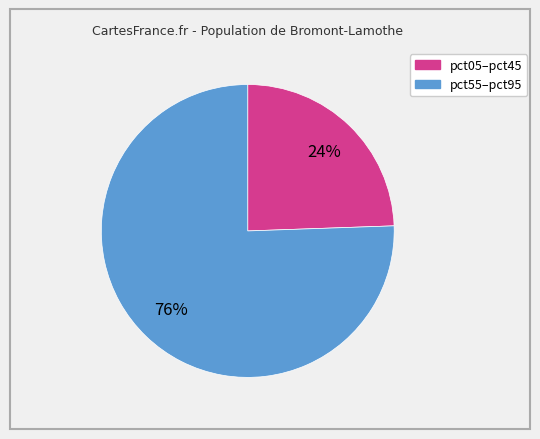

To the nearest percent, what is the average slice percentage?

50%